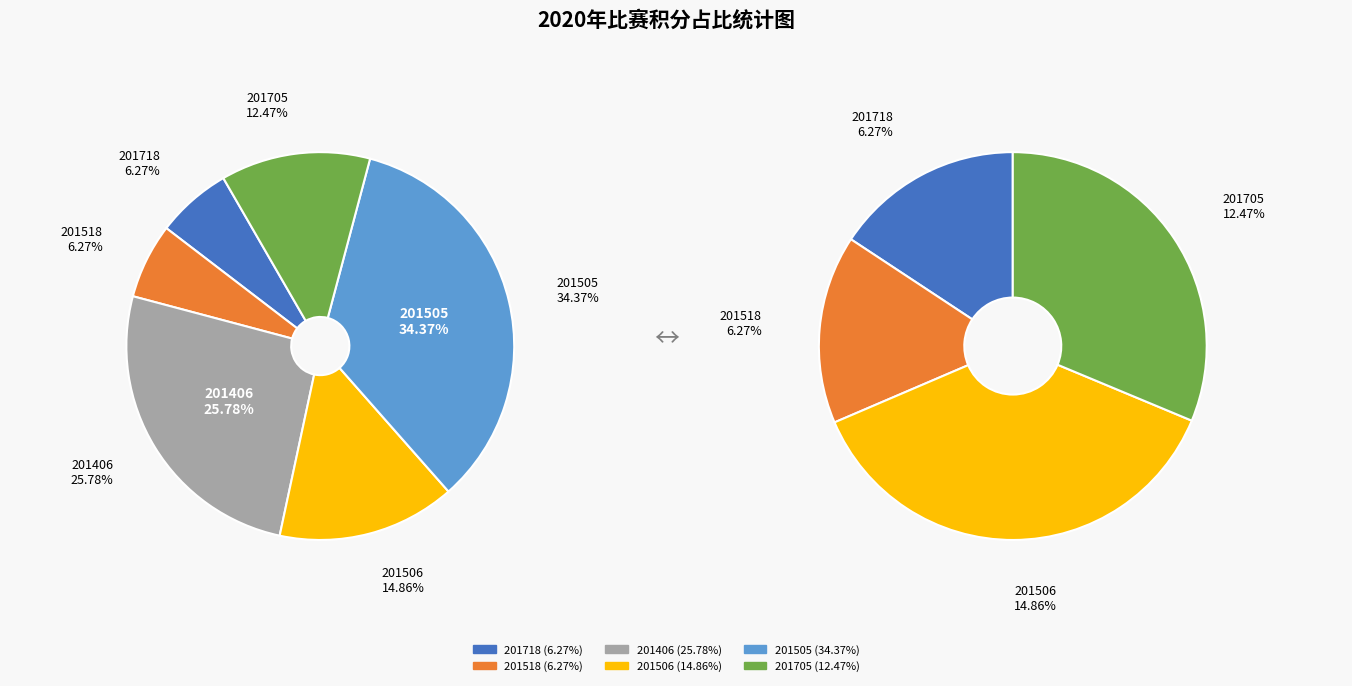

Does 201505 account for over 50% of the chart?

No